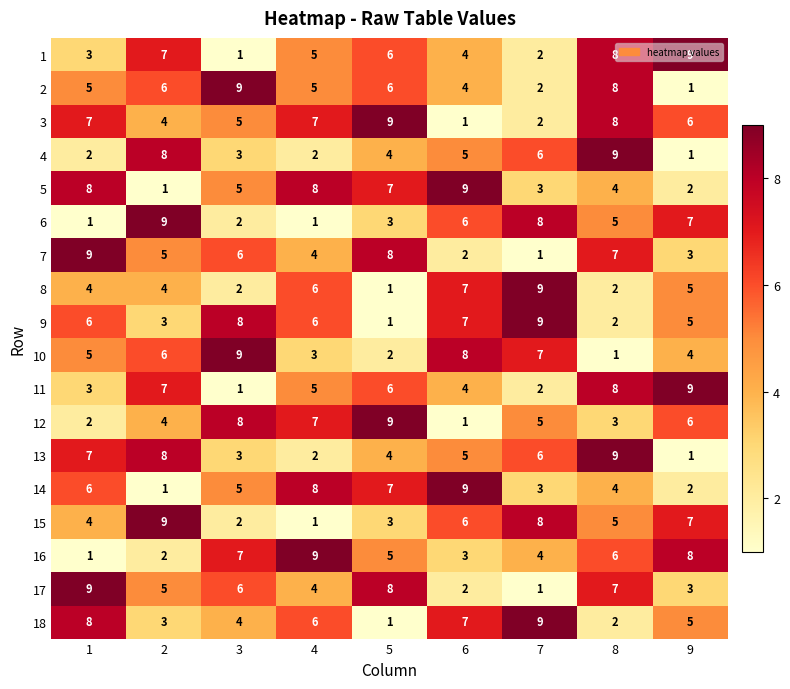

What is the sum of all 10 values?

45